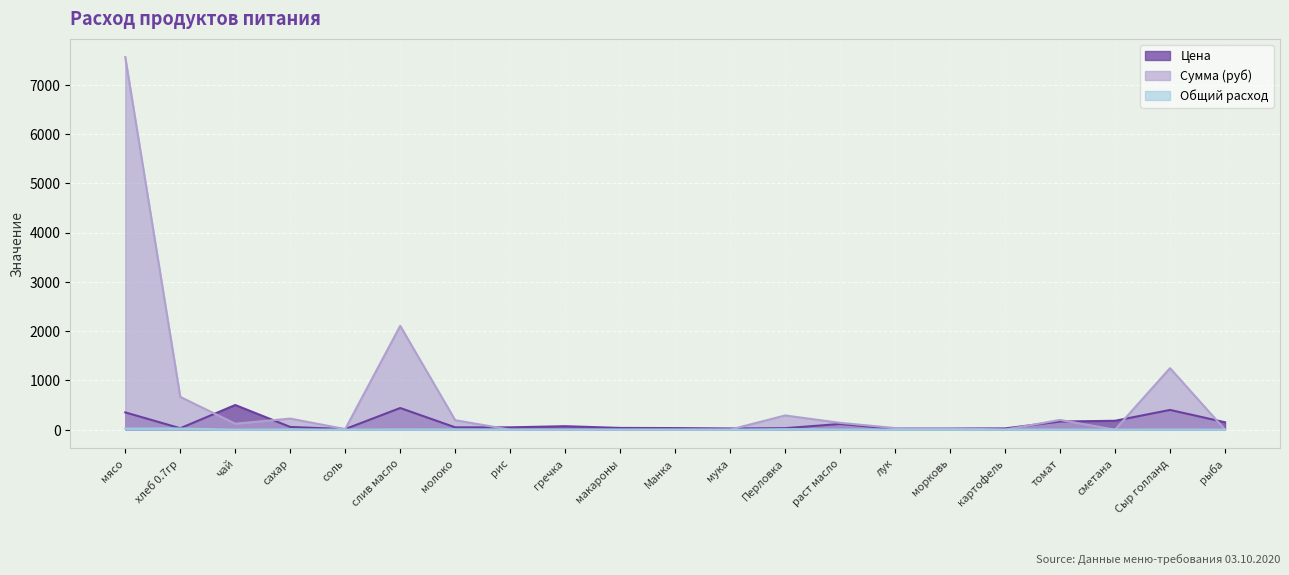

How many interior local peaks does the Цена series have?

5